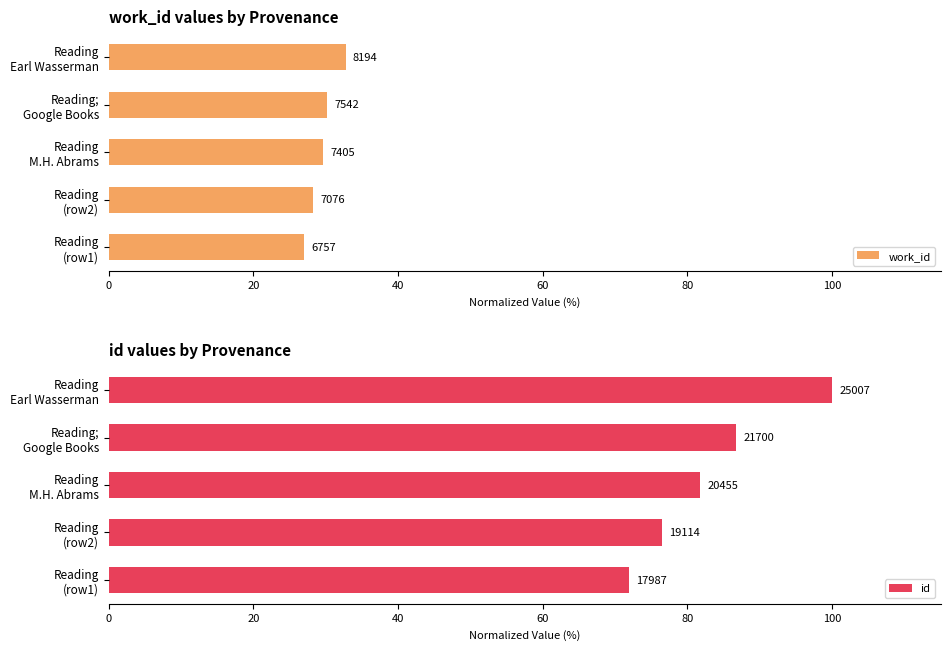

Between Reading (row2) and Reading Earl Wasserman, which is larger?

Reading Earl Wasserman